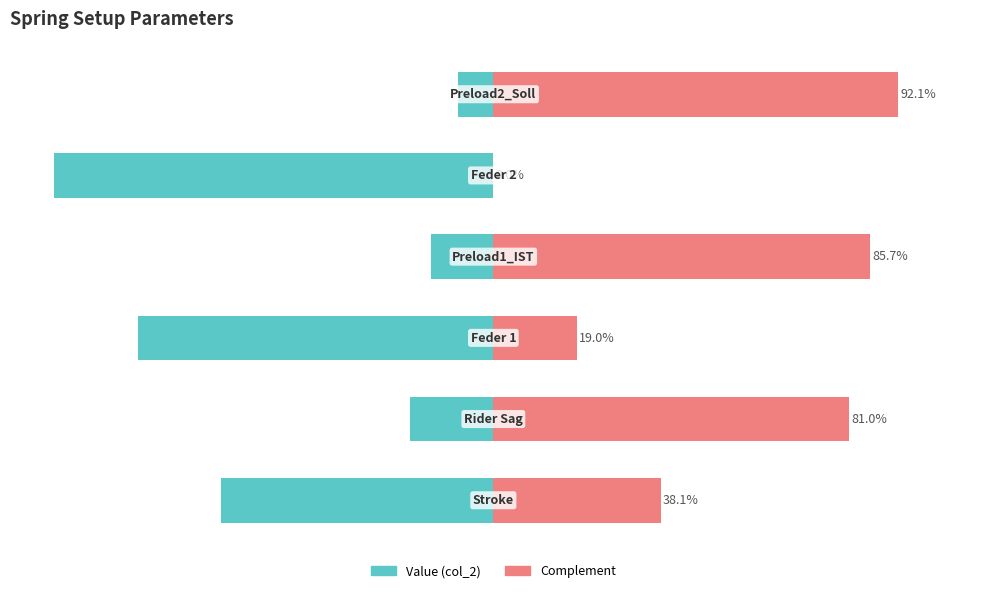

The value of Complement at 2 is 8.5. True or false?

False